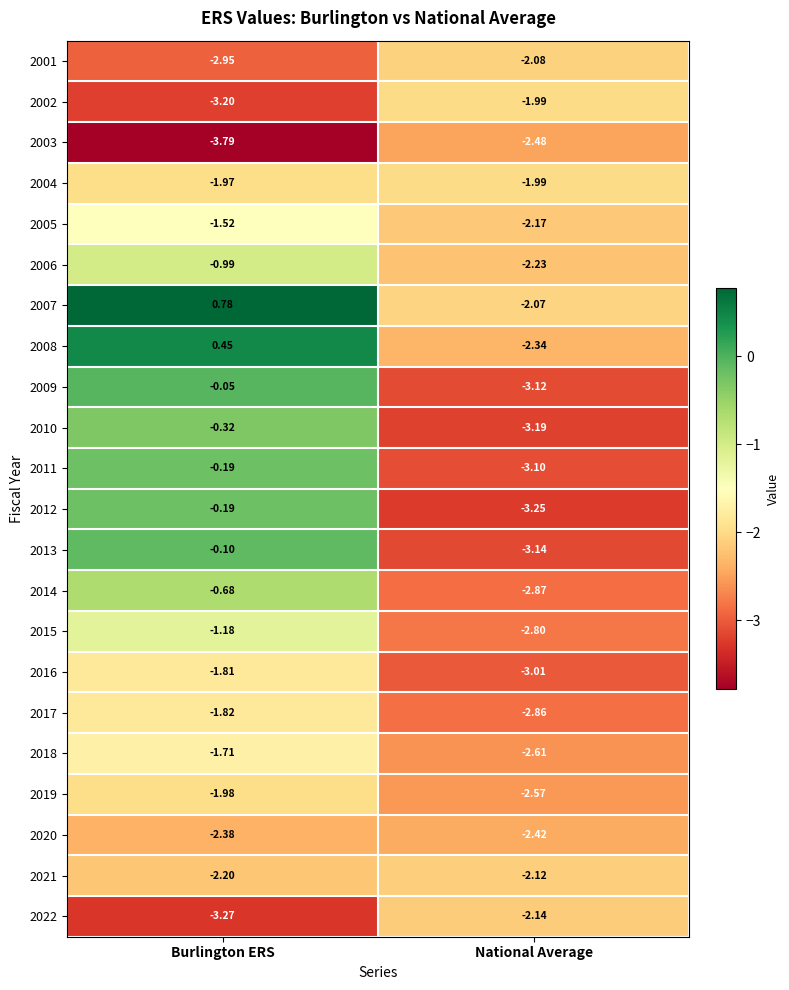

Where is 2001 nearest to the value -2?

National Average